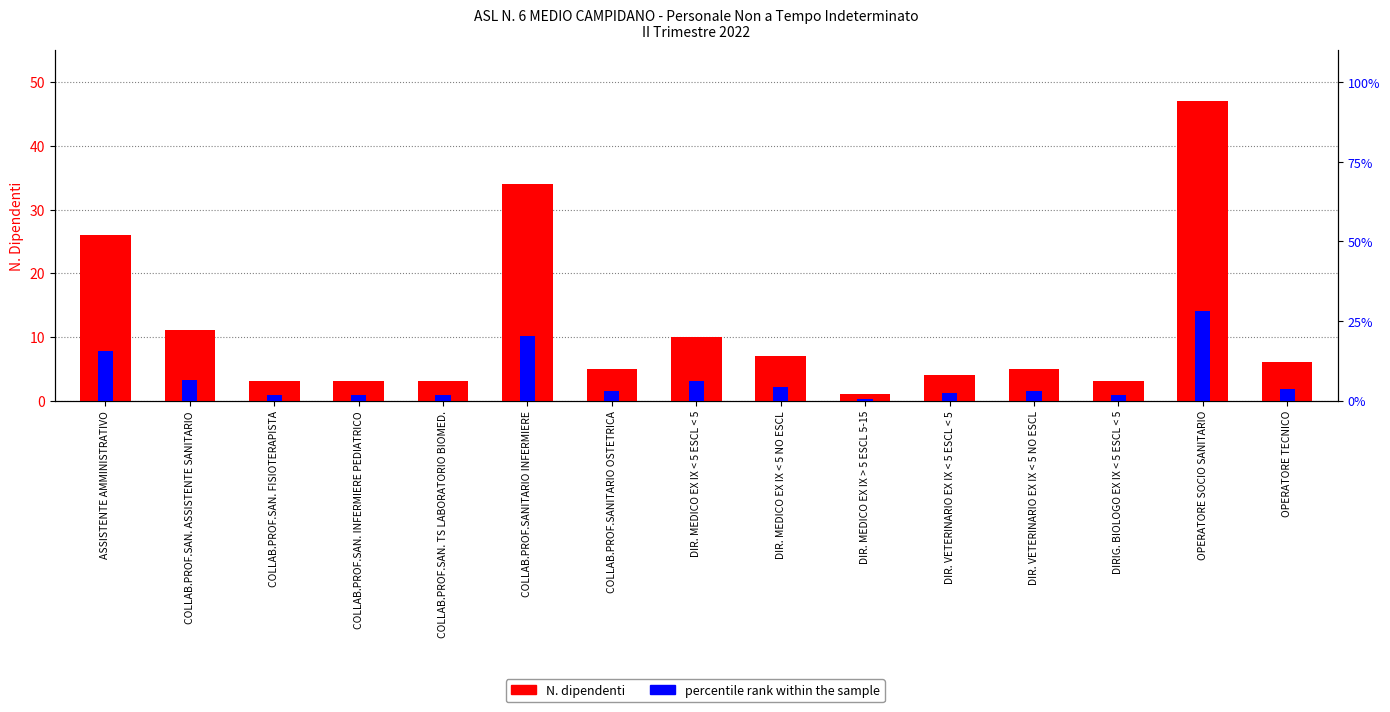

What is the spread (max minus min) of values at COLLAB.PROF.SAN. TS LABORATORIO BIOMED.?

1.2